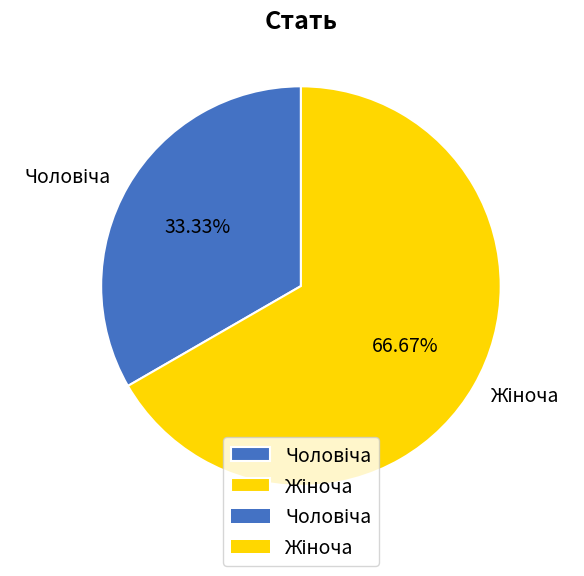

Is there any slice that represents more than half of the pie?

Yes